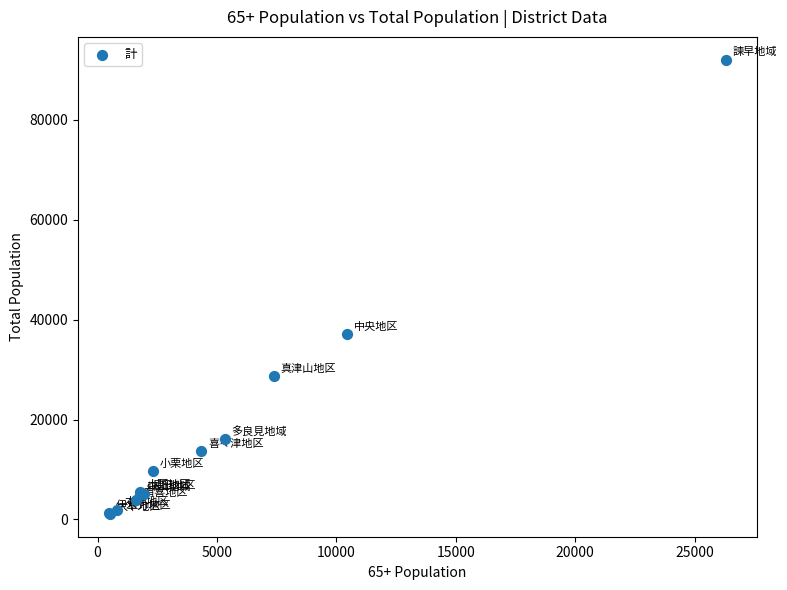

What Y value in the scatter plot is closest to 46566?

37037